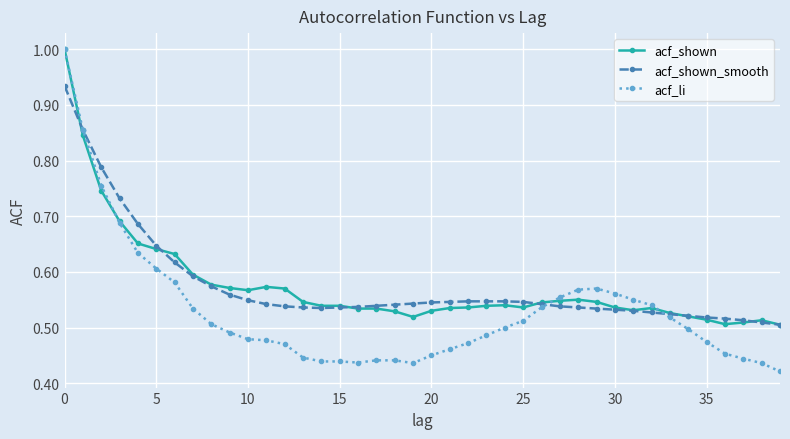

Which series has the widest spread of values?

acf_li